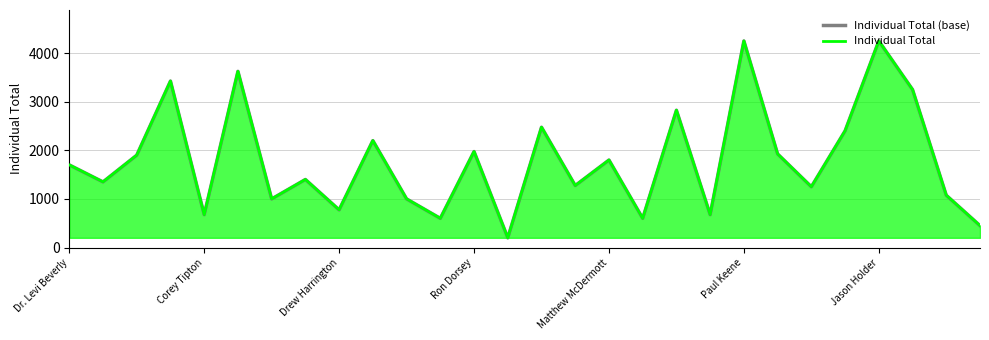

How many data points in Individual Total are less than 1700?

14